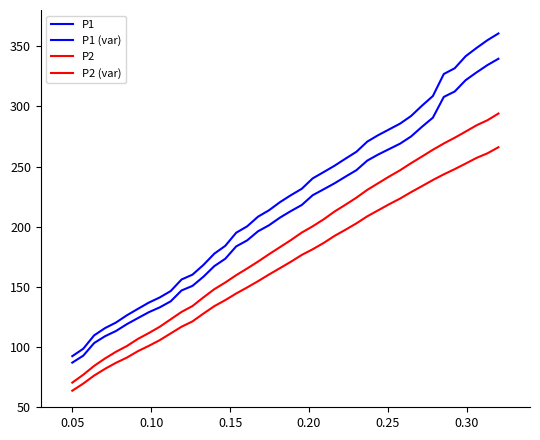

Does the chart display data point markers on the line(s)?

No